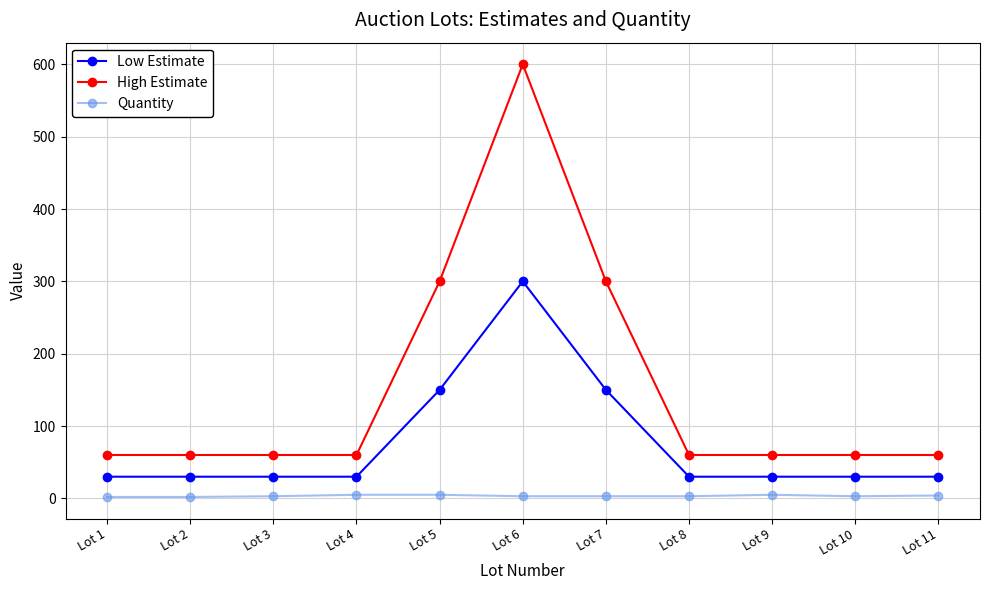

At Lot 10, list the series in order from largest to smallest.

High Estimate, Low Estimate, Quantity